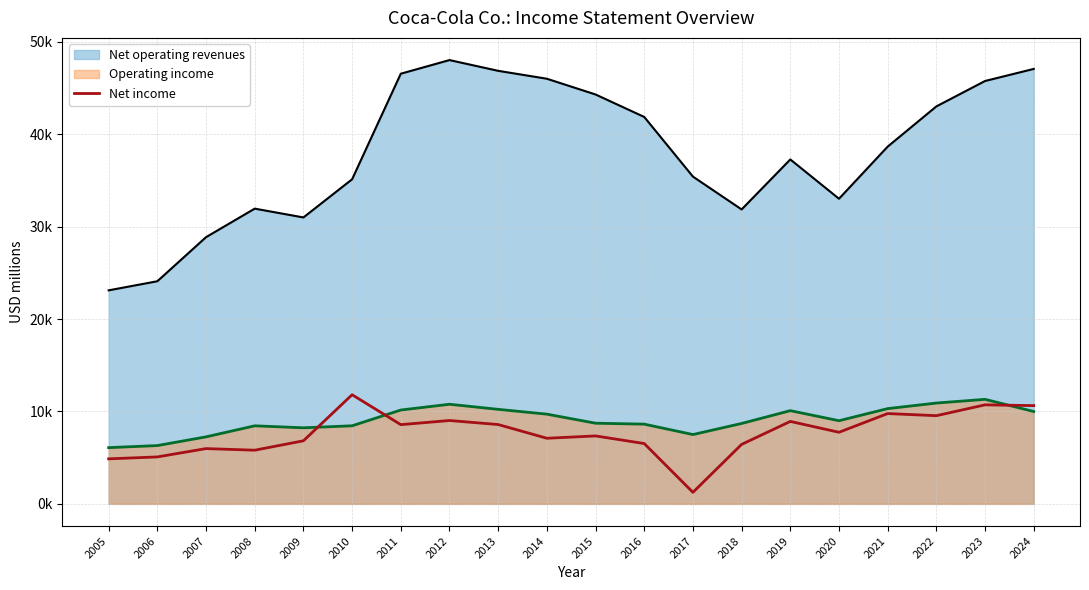

Does the chart have visible grid lines?

Yes